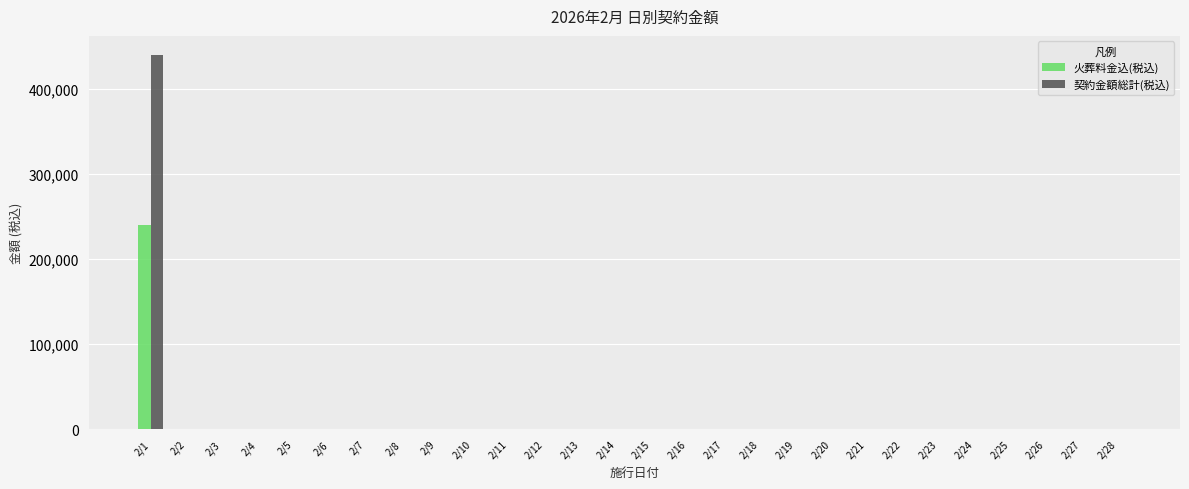

How many groups of bars are there?

28